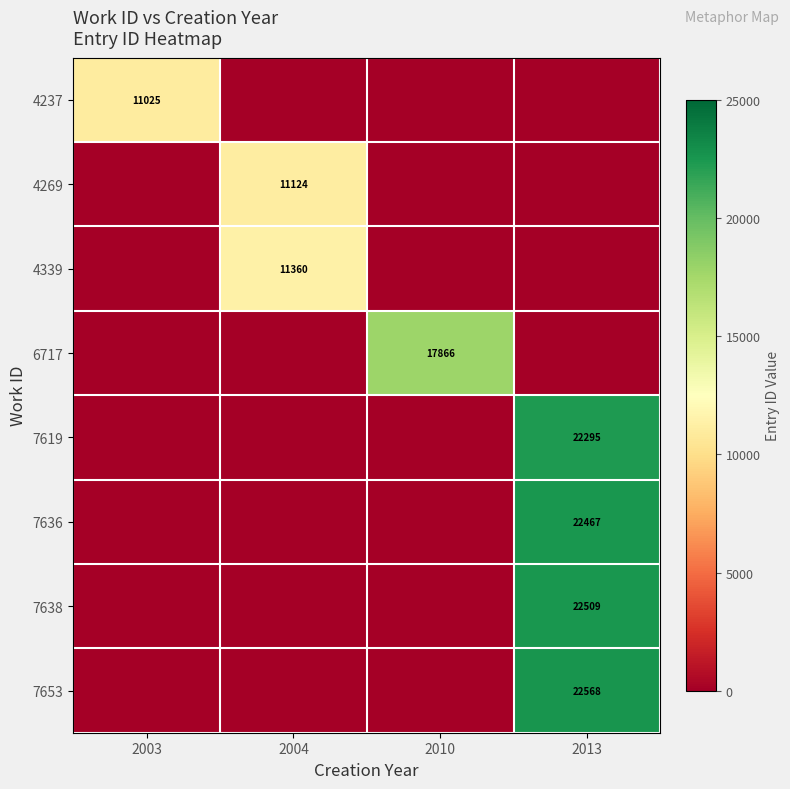

At how many categories does at least one series exceed 8808?

4